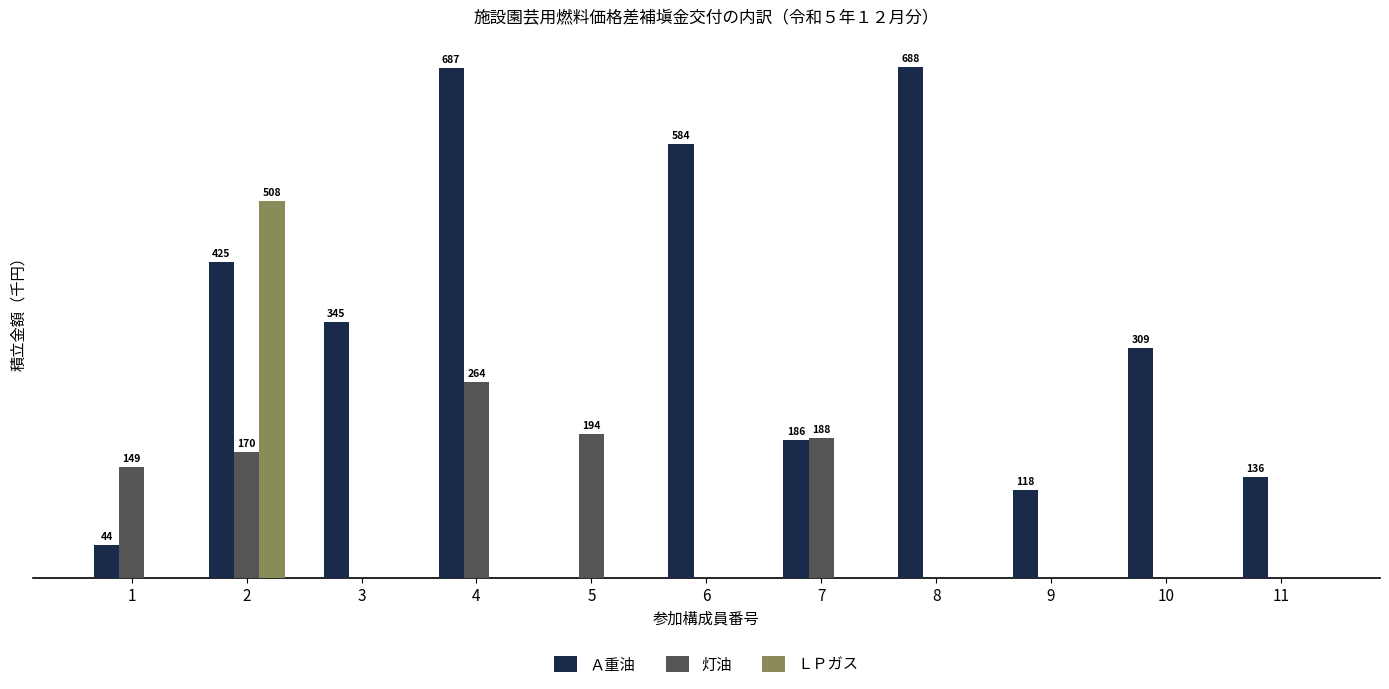

What are all the series names shown in the legend?

Ａ重油, 灯油, ＬＰガス